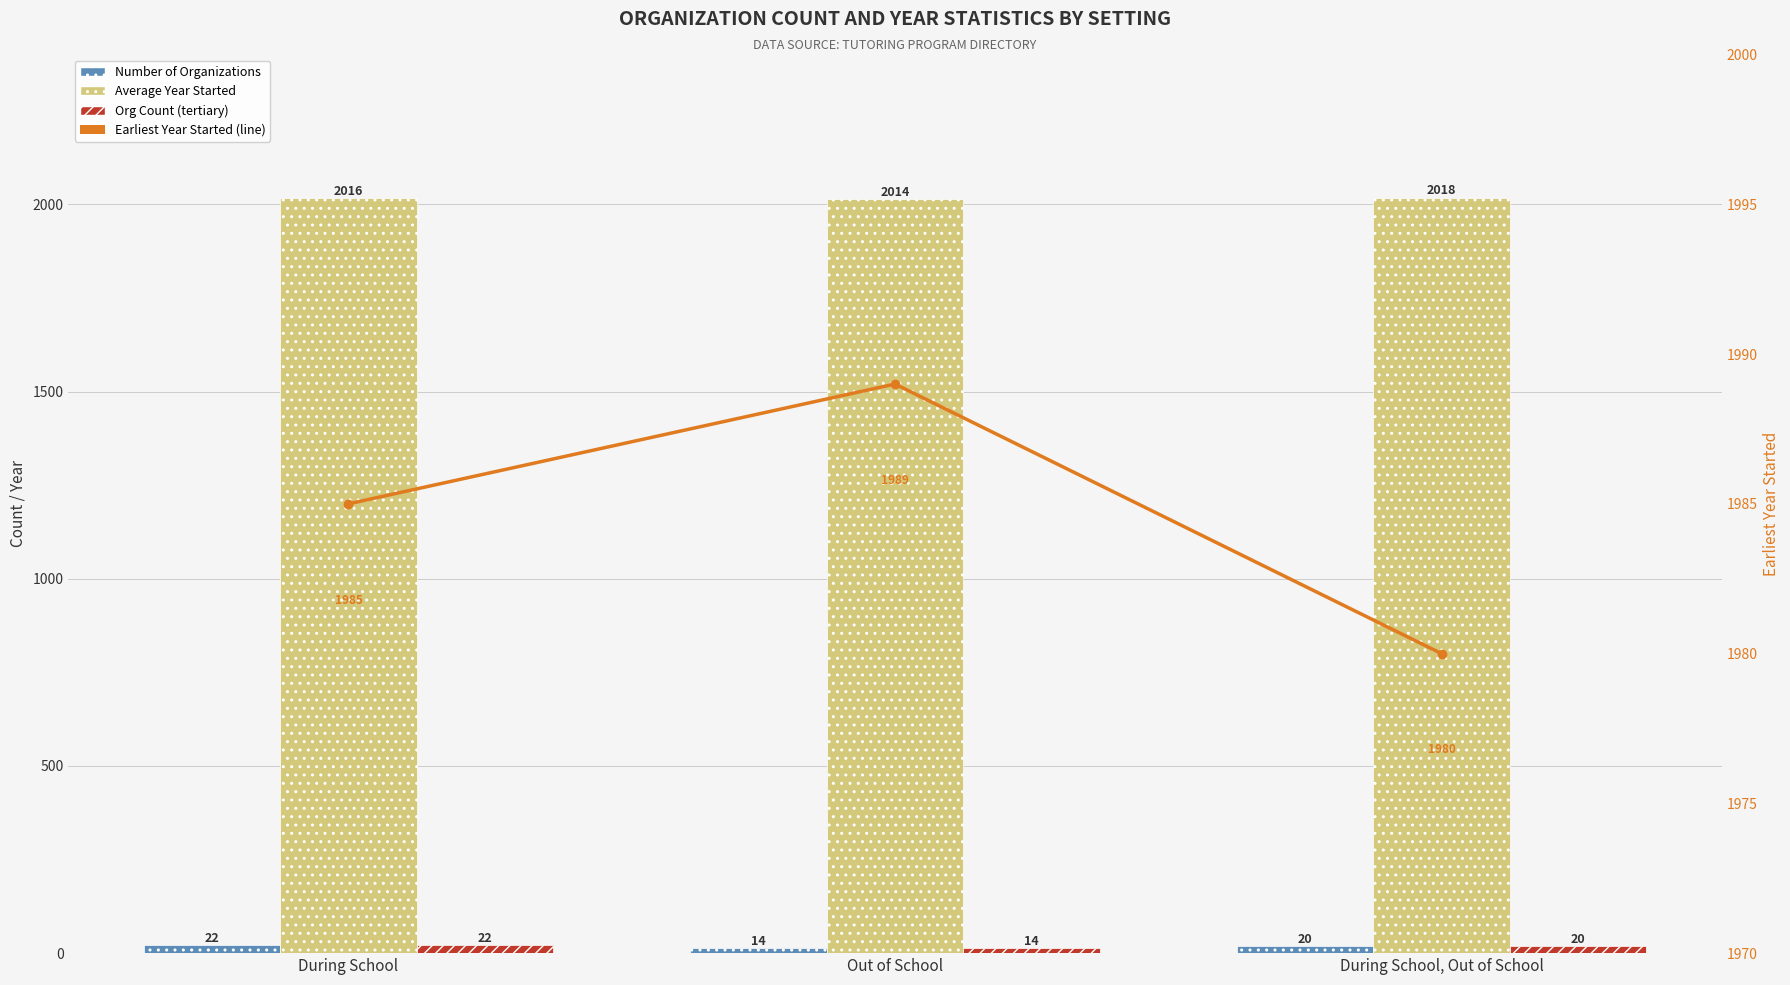

Which series changed the most between During School and Out of School?

Number of Organizations